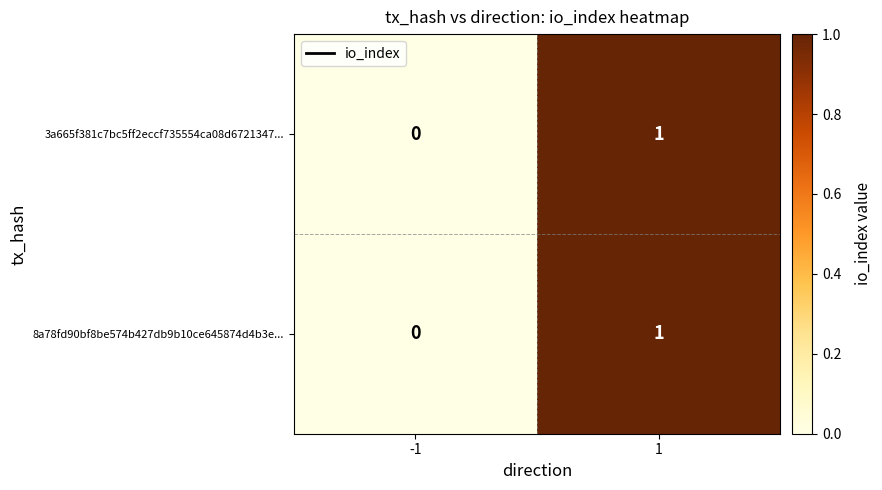

Is the value of 3a665f381c7bc5ff2eccf735554ca08d6721347... at -1 greater than the value of 8a78fd90bf8be574b427db9b10ce645874d4b3e... at 1?

No